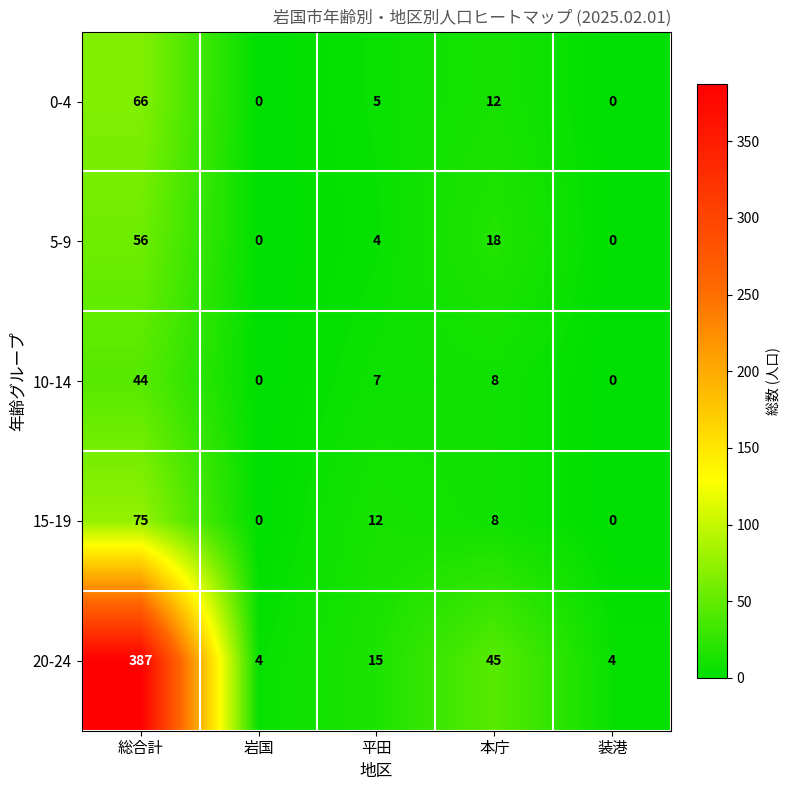

What is the difference between the maximum and minimum values in the 0-4 series?

66